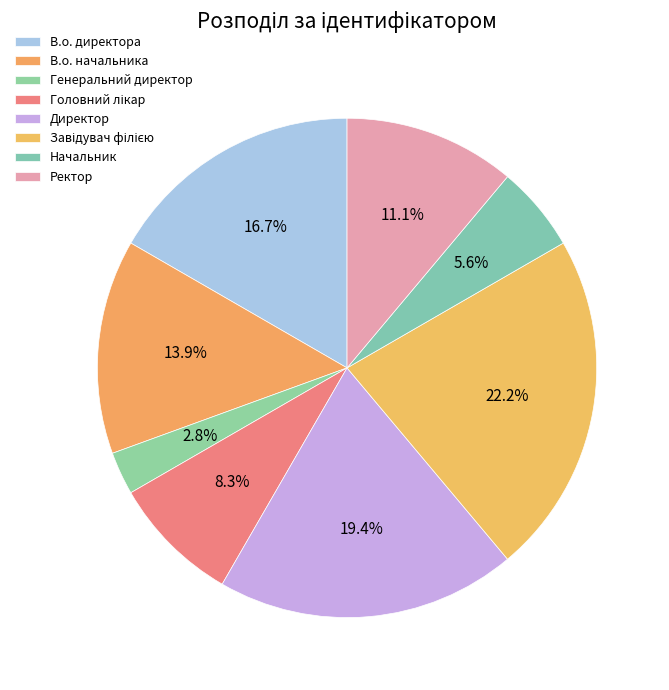

Does Завідувач філією represent more than half of the total?

No